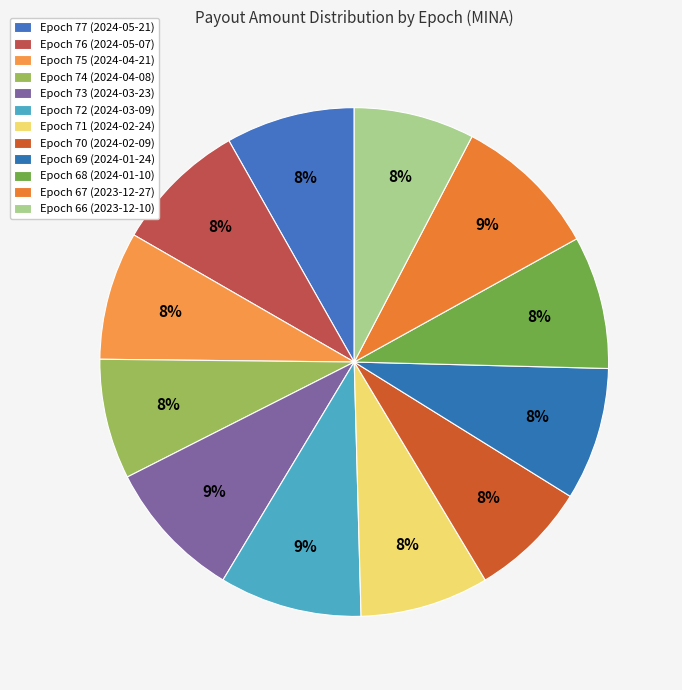

How many segments does this pie chart have?

12